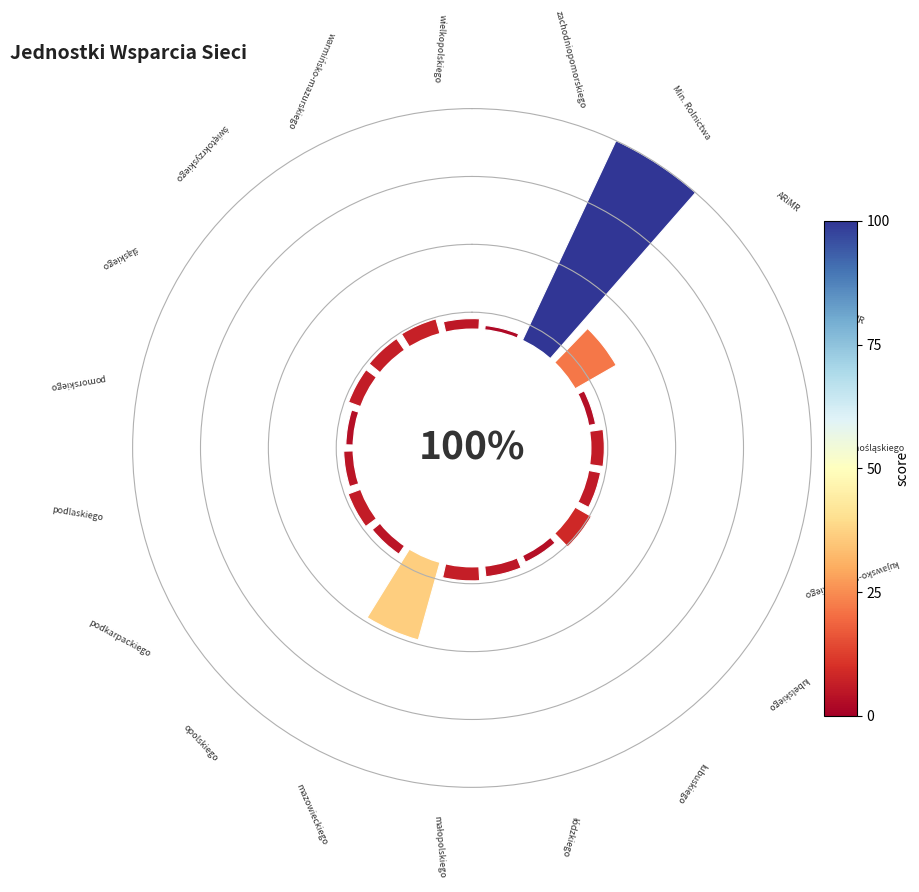

Is 4 the majority of the pie?

No